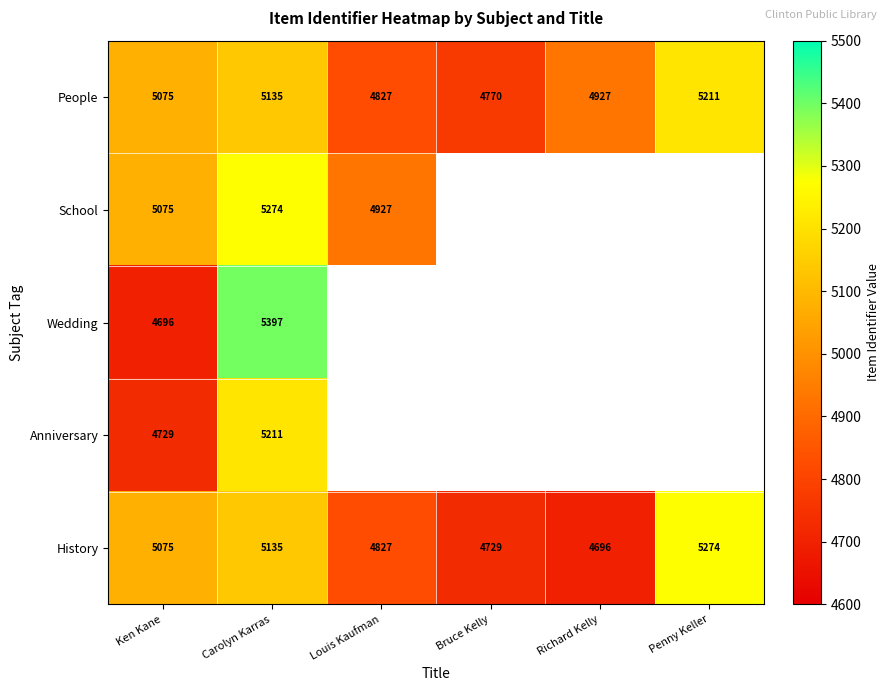

How many distinct data groups are displayed?

5